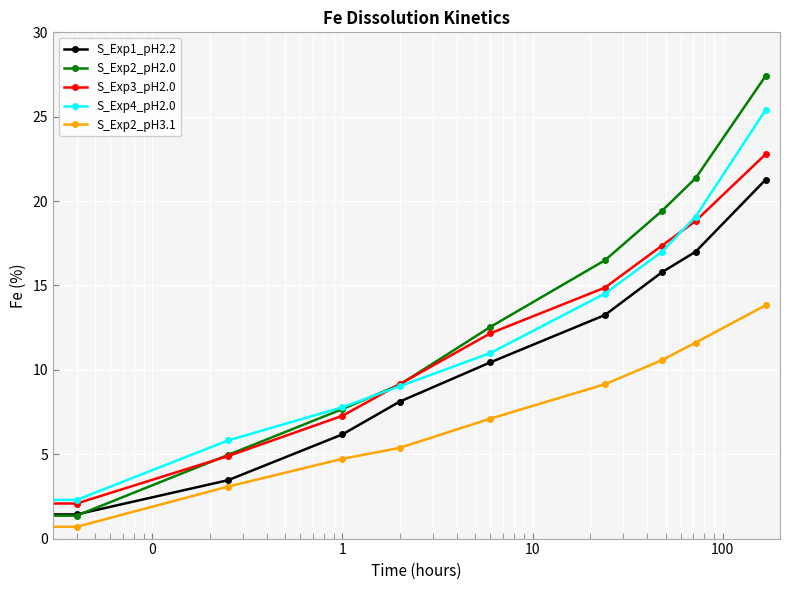

Which series has the widest spread of values?

S_Exp2_pH2.0